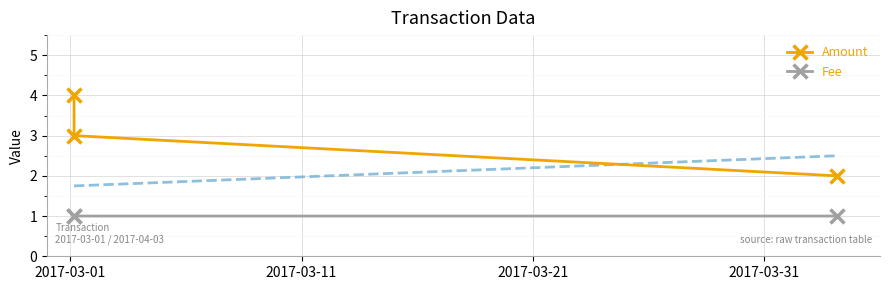

Which series reaches the minimum Y coordinate?

Fee